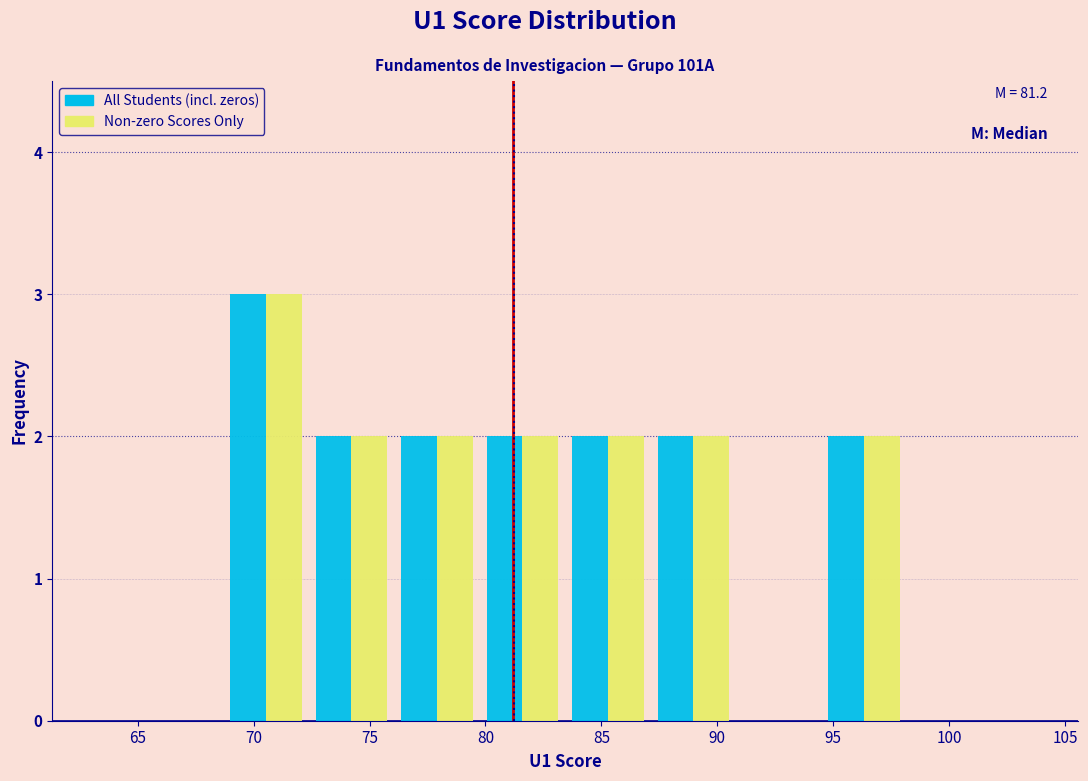

In the Non-zero Scores Only series, which range on the x-axis has the tallest bar?

68.5 to 72.5